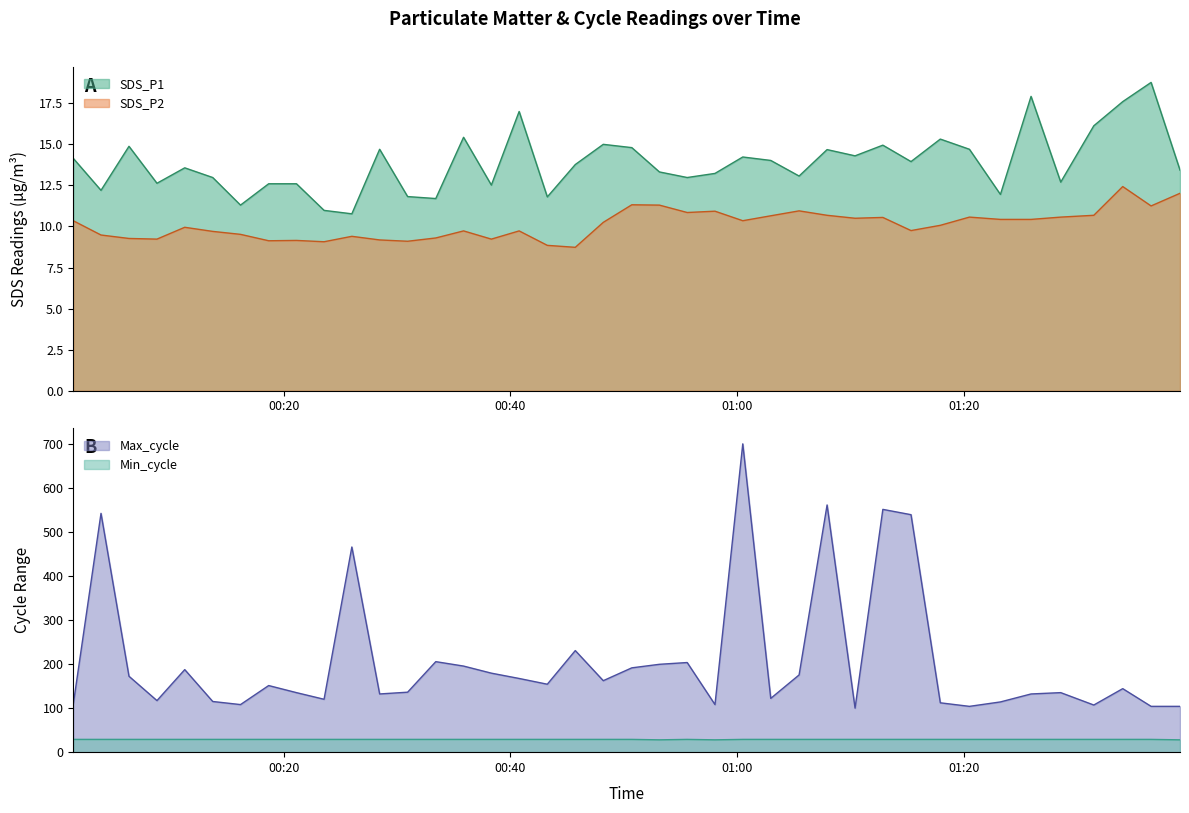

In Min_cycle, how many points are lower than both neighbors (excluding endpoints)?

2